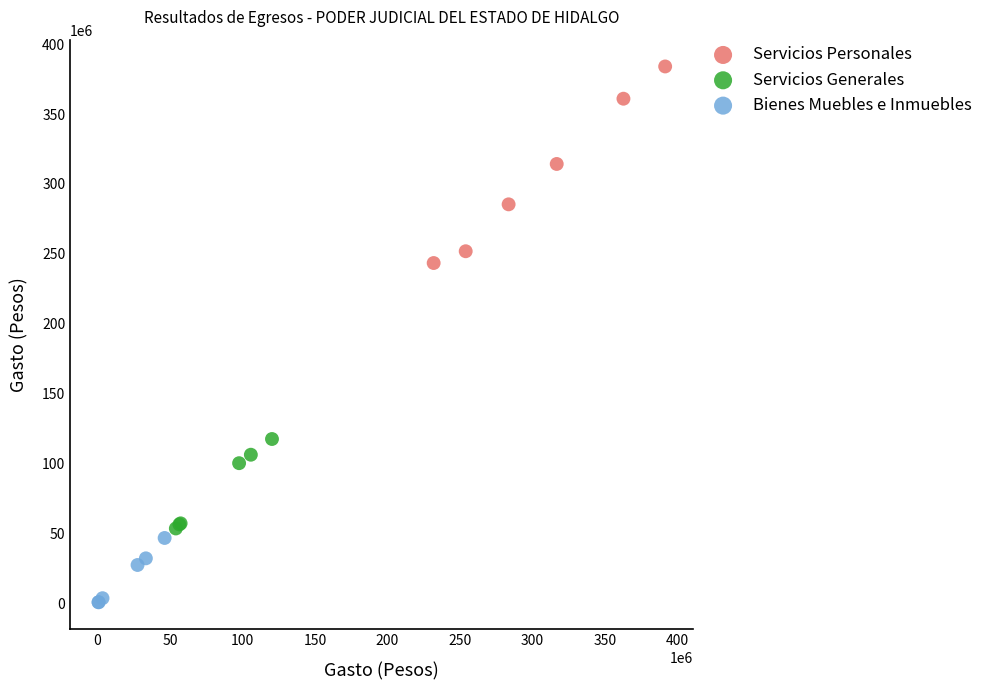

Which series reaches the maximum Y coordinate?

Servicios Personales